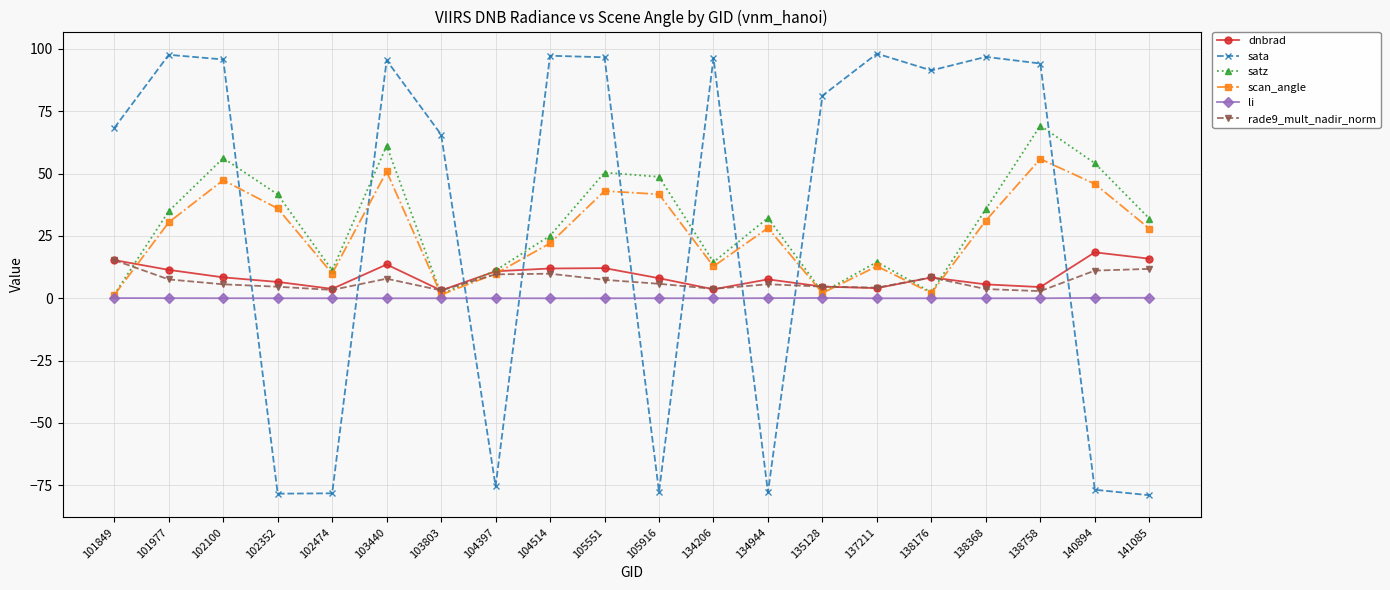

What is the spread (max minus min) of values at 101849?

68.2